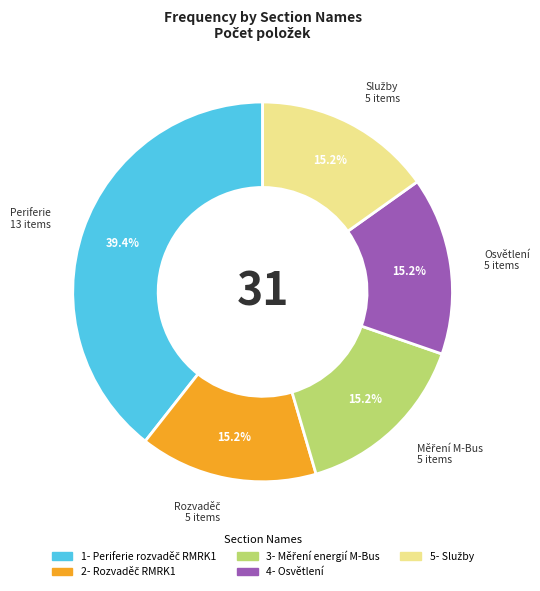

To the nearest percent, what is the average slice percentage?

20%